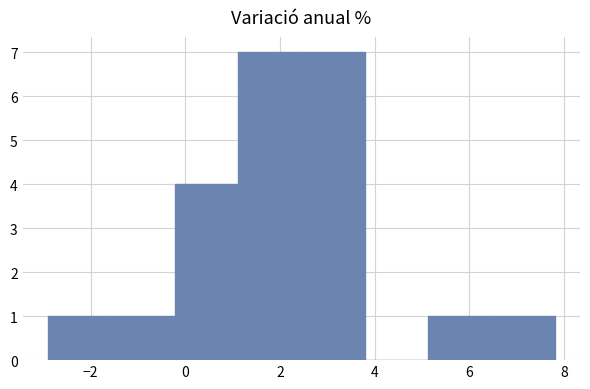

Reading left to right, list every bar in this chart as the range it spans on the x-axis followed by its height. Neither the bar edges nor the heights are printed on the chart, so give them approximately, as read against the axes.

-2.8 to -1.6: 1
-1.6 to -0.2: 1
-0.2 to 1.2: 4
1.2 to 2.4: 7
2.4 to 3.8: 7
3.8 to 5.2: 0
5.2 to 6.4: 1
6.4 to 7.8: 1